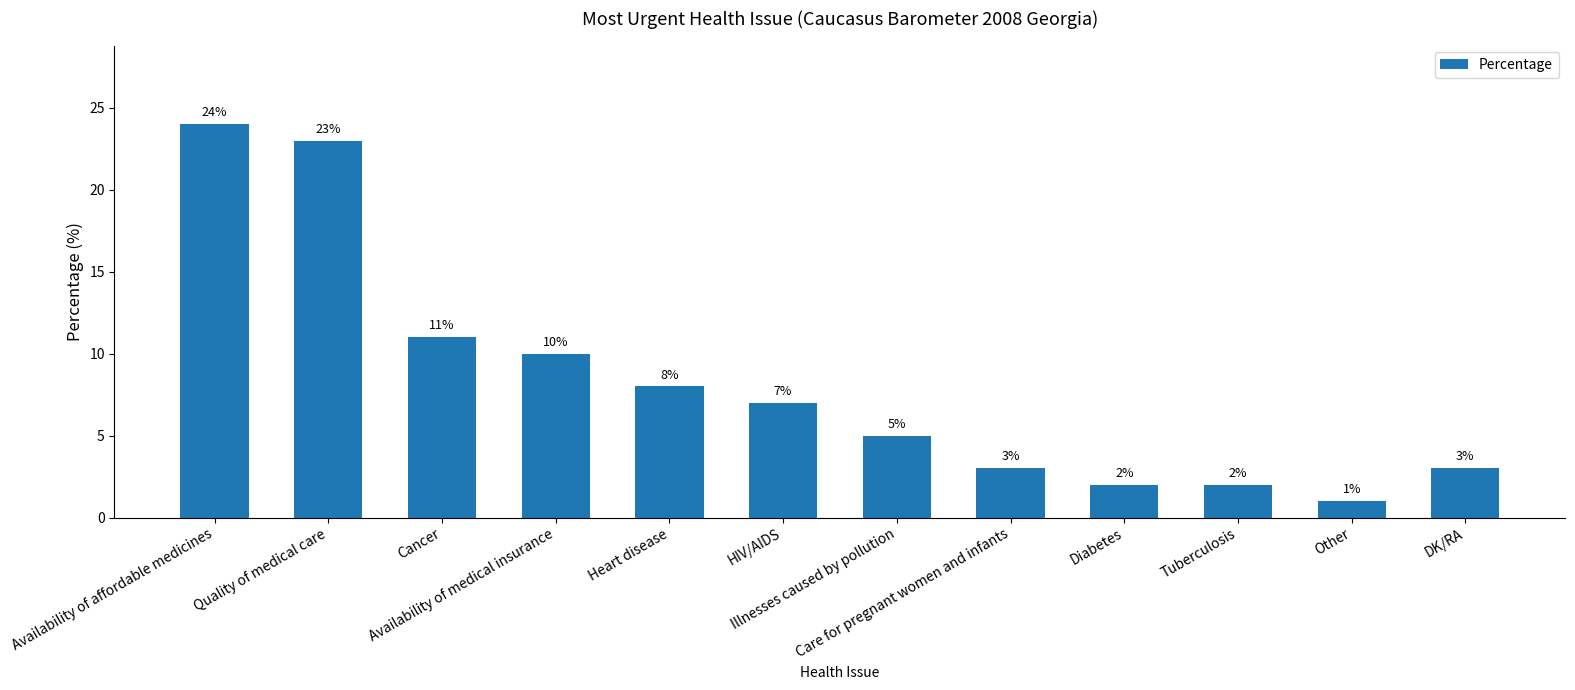

How many categories are shown in the chart?

12